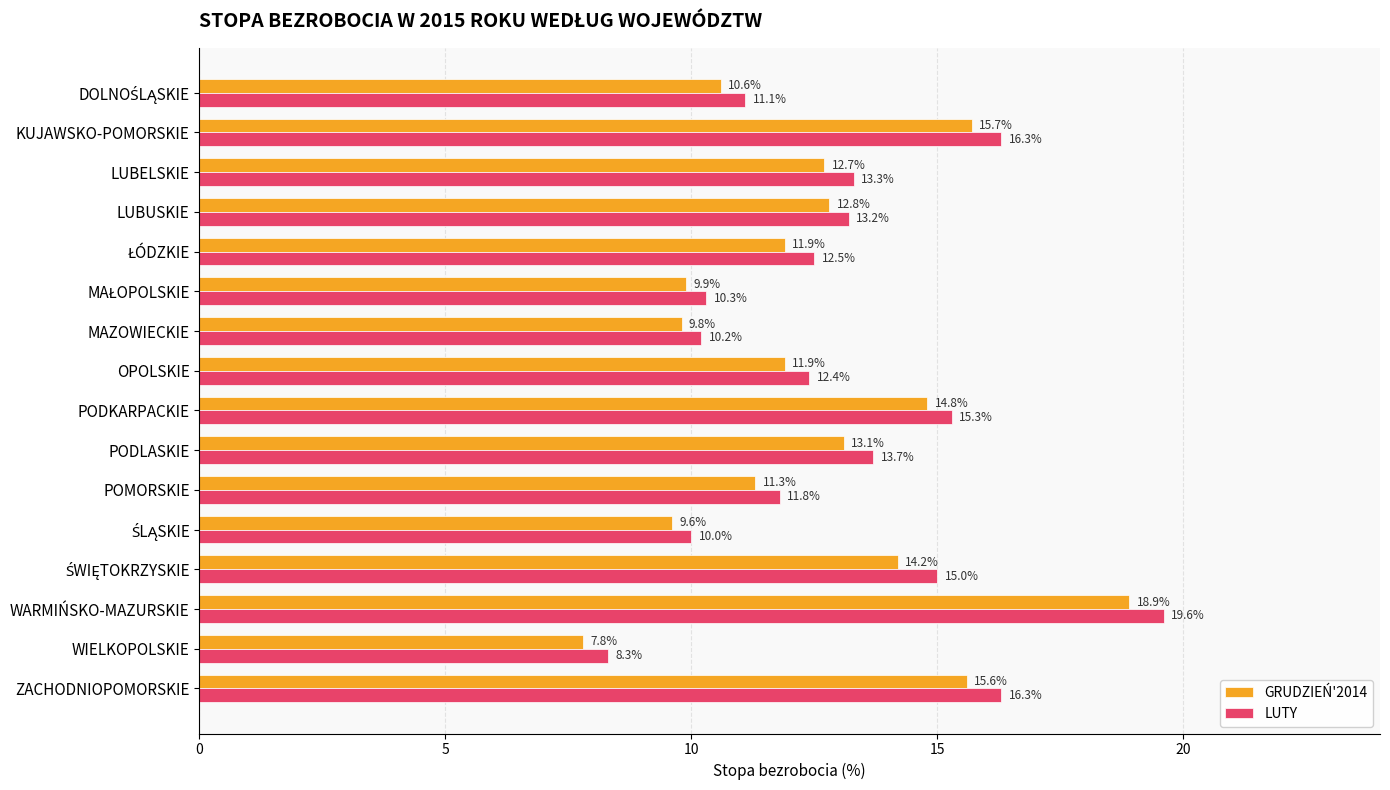

At which label is GRUDZIEŃ'2014 closest to 13?

PODLASKIE